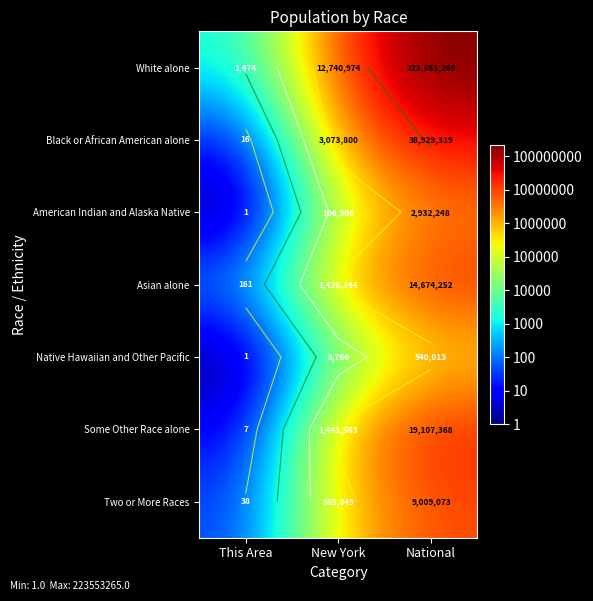

Which category has the highest value in the Two or More Races series?

National